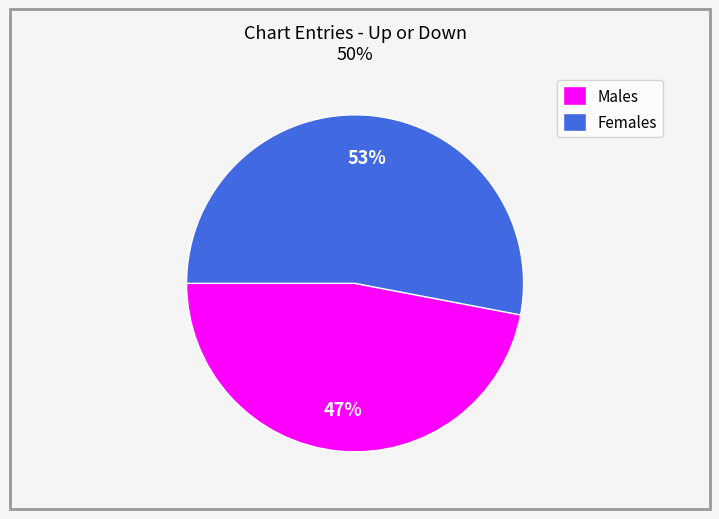

Between Males and Females, which is larger?

Females